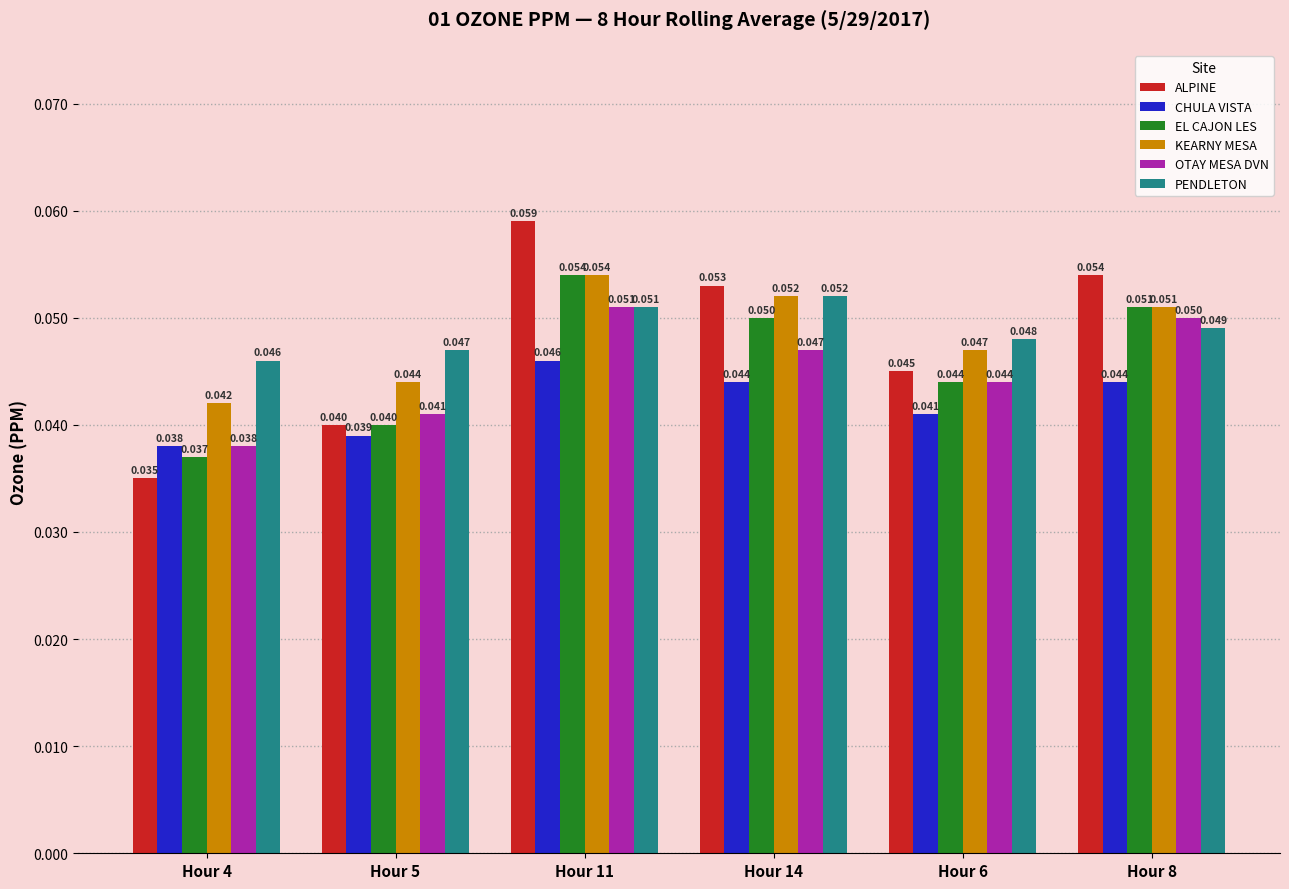

Where is KEARNY MESA nearest to the value 0?

Hour 4